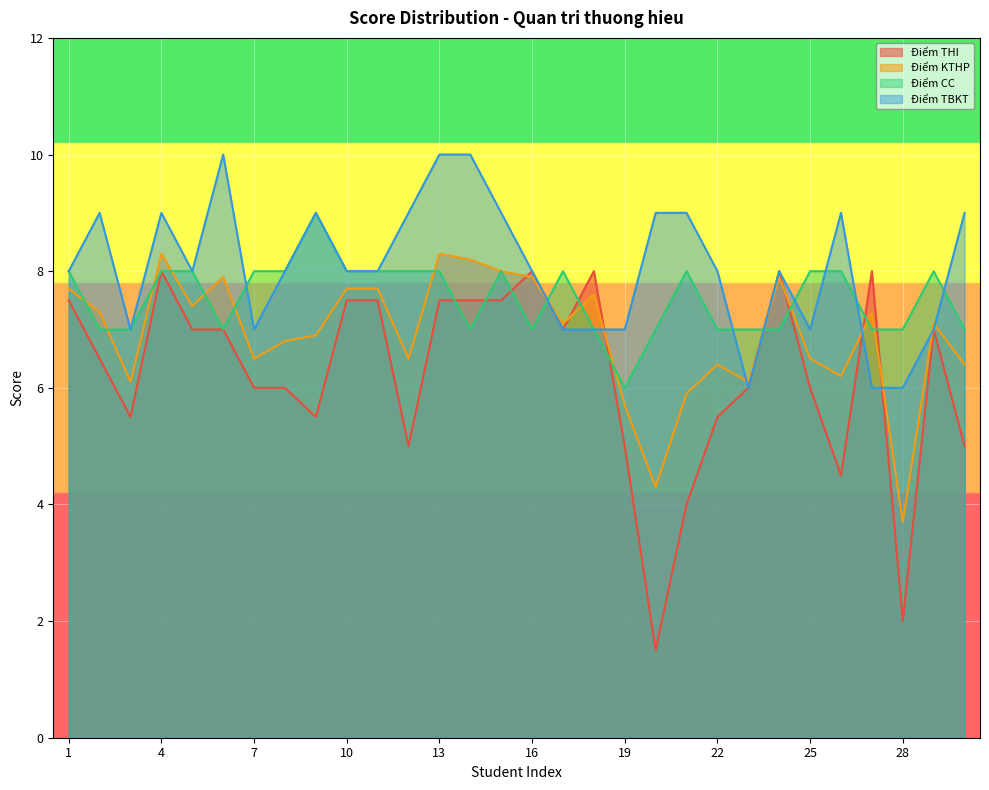

True or false: Điểm KTHP has more than 0 points higher than both neighbors.

True